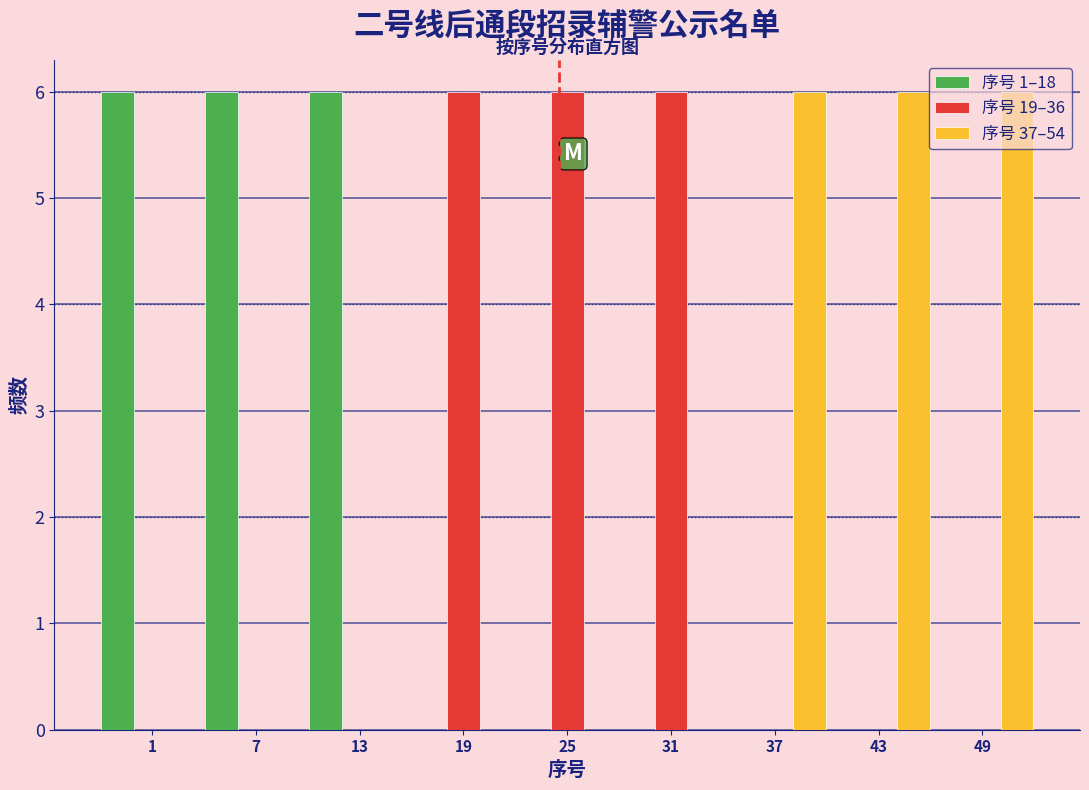

What is the maximum value shown in the chart?

6